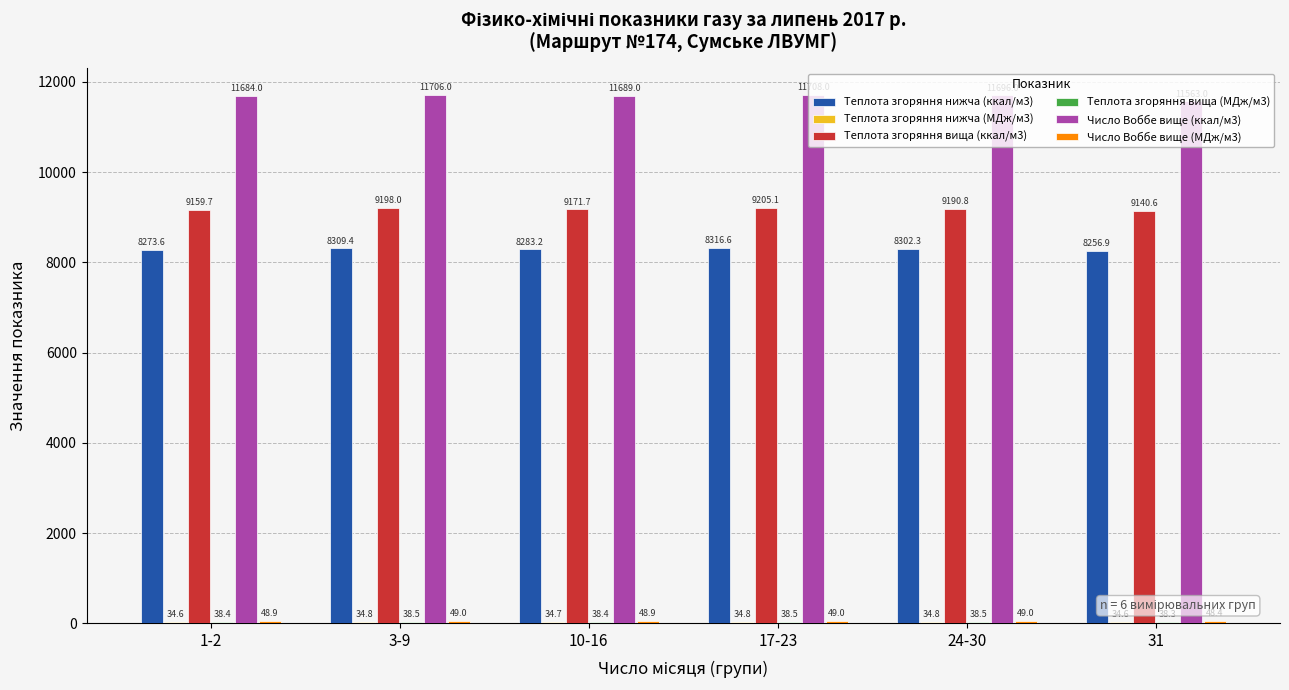

What is the difference between the Число Воббе вище (ккал/м3) values at 17-23 and 10-16?

19.0